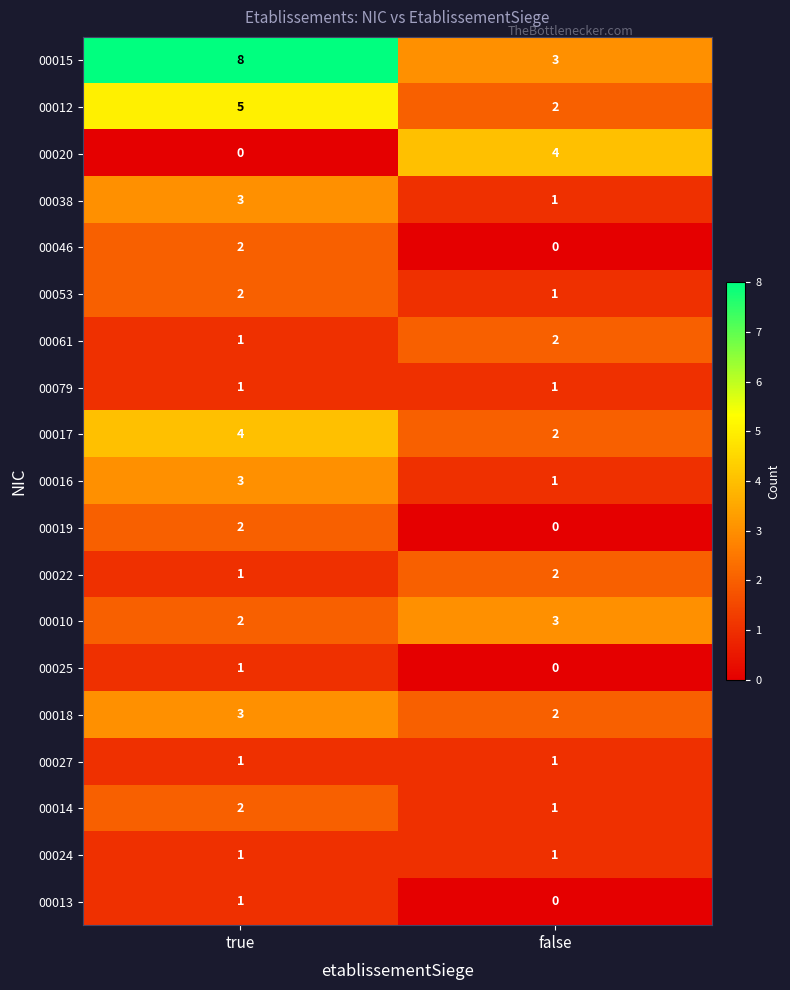

Which series has the widest spread of values?

00015